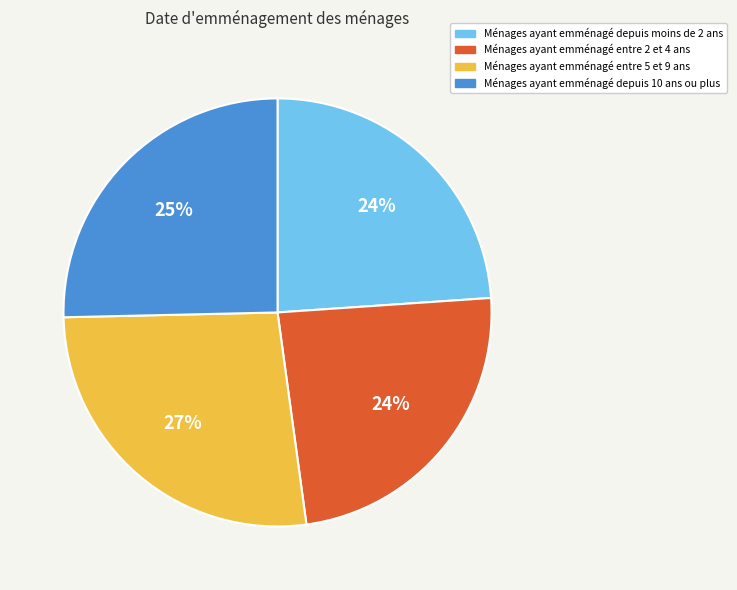

Does any single category account for the majority?

No